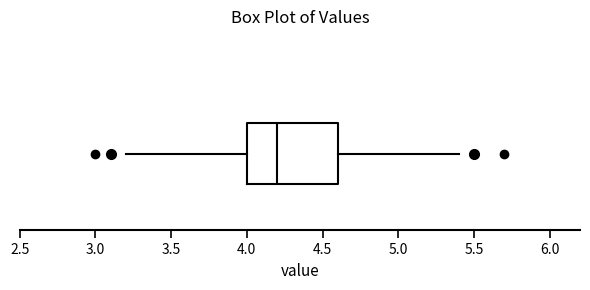

Read this box plot against the x-axis: the position of the median line, the range covered by the box, and the ends of both whiskers. The values are not printed on the chart, so give them approximately, as read against the axis.

median 4.2, box 4.0 to 4.6, whiskers 3.2 to 5.4